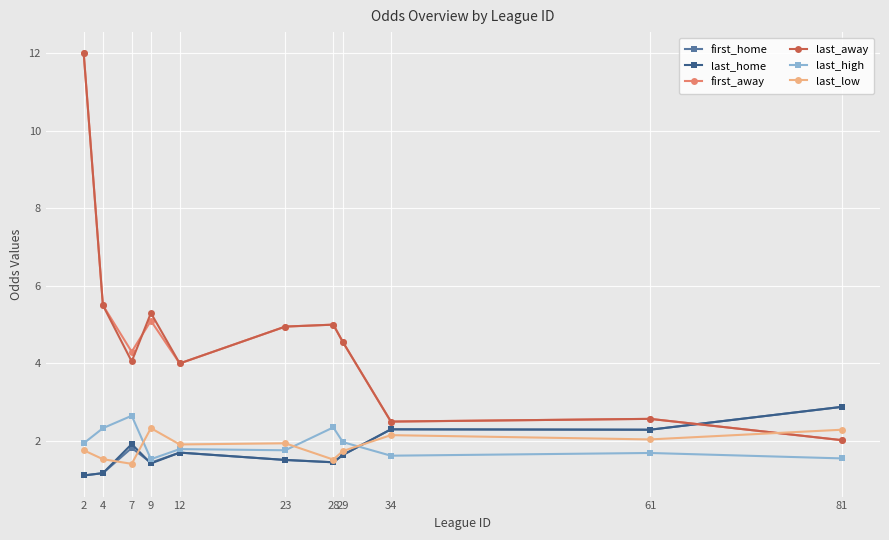

What is the value of the last_away point at the 7th from the left?

5.0